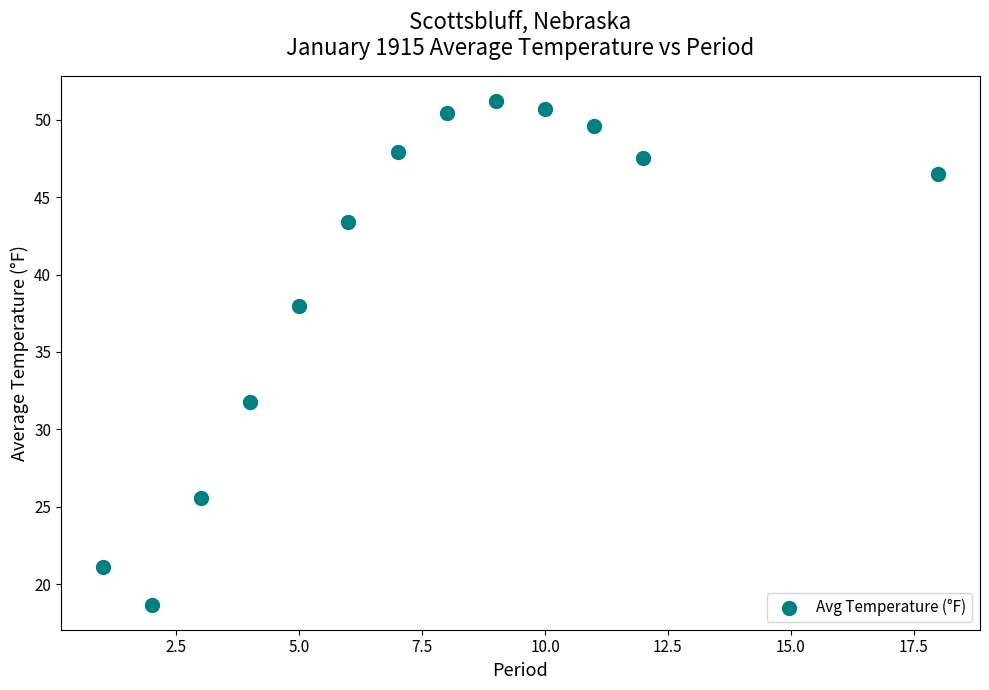

What Y value in the scatter plot is closest to 34?

31.8